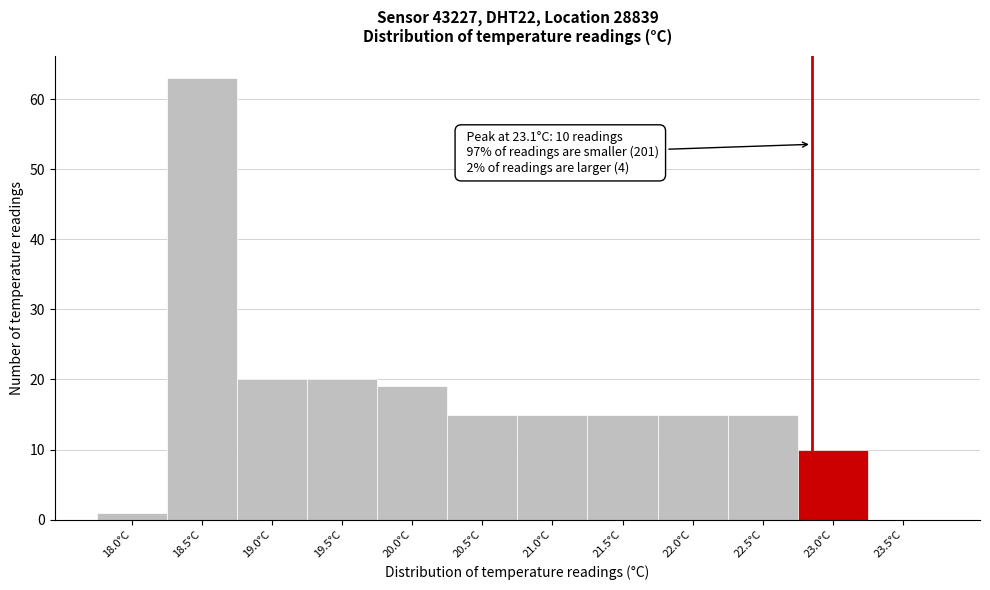

Reading right to left, transcribe all the data shown in this chart.

23.5°C=0	23.0°C=10	22.5°C=15	22.0°C=15	21.5°C=15	21.0°C=15	20.5°C=15	20.0°C=19	19.5°C=20	19.0°C=20	18.5°C=63	18.0°C=1